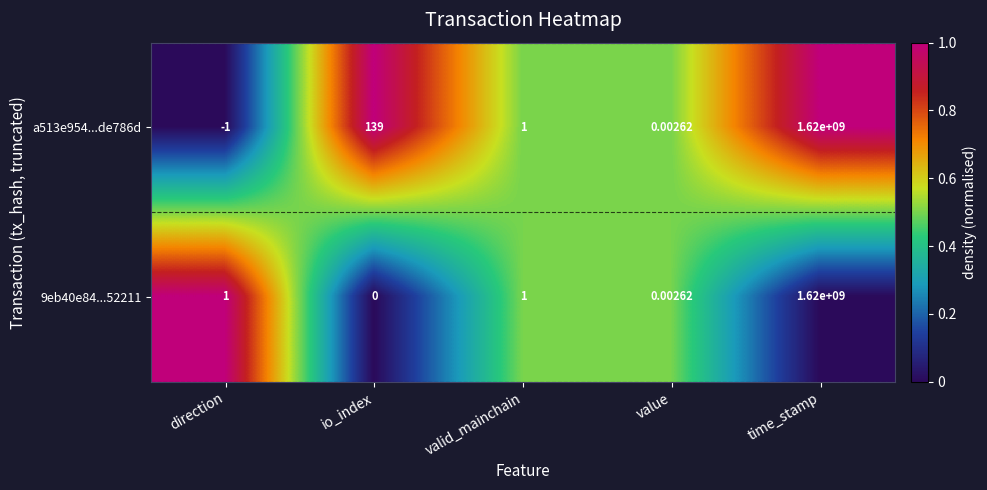

List the labels in order of a513e954...de786d value, smallest first.

direction, value, valid_mainchain, io_index, time_stamp